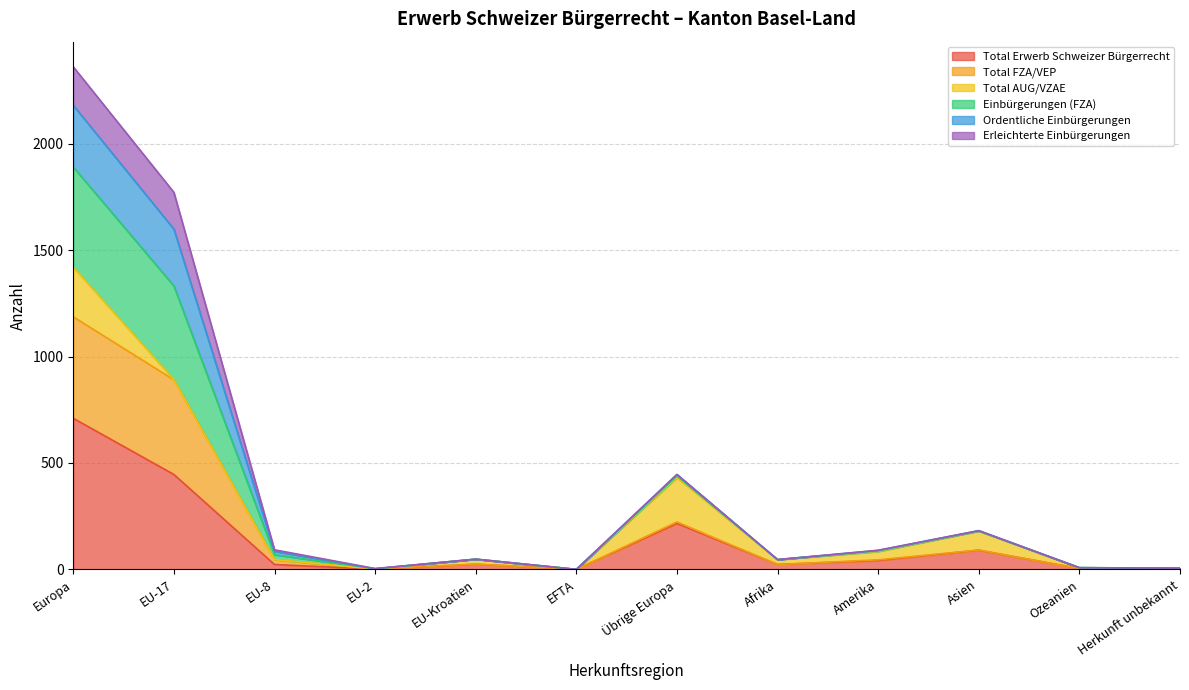

The Total Erwerb Schweizer Bürgerrecht series shows 216 at Übrige Europa. True or false?

True